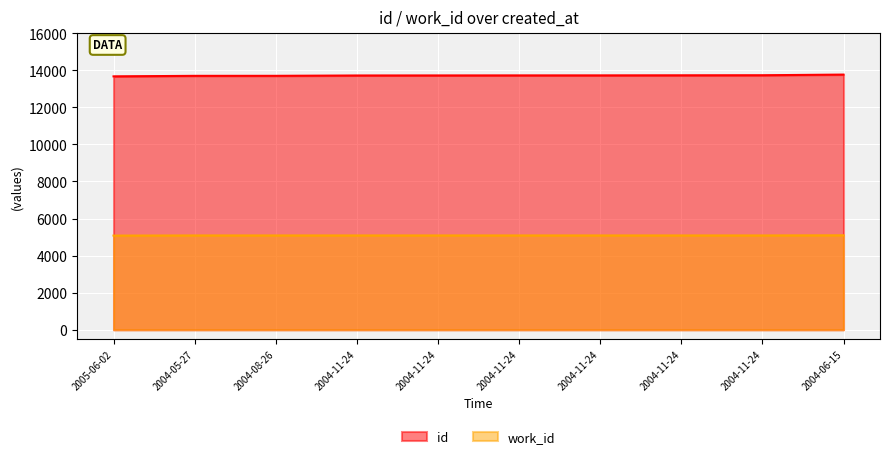

What is the label of the 9th point from the right?

2004-05-27